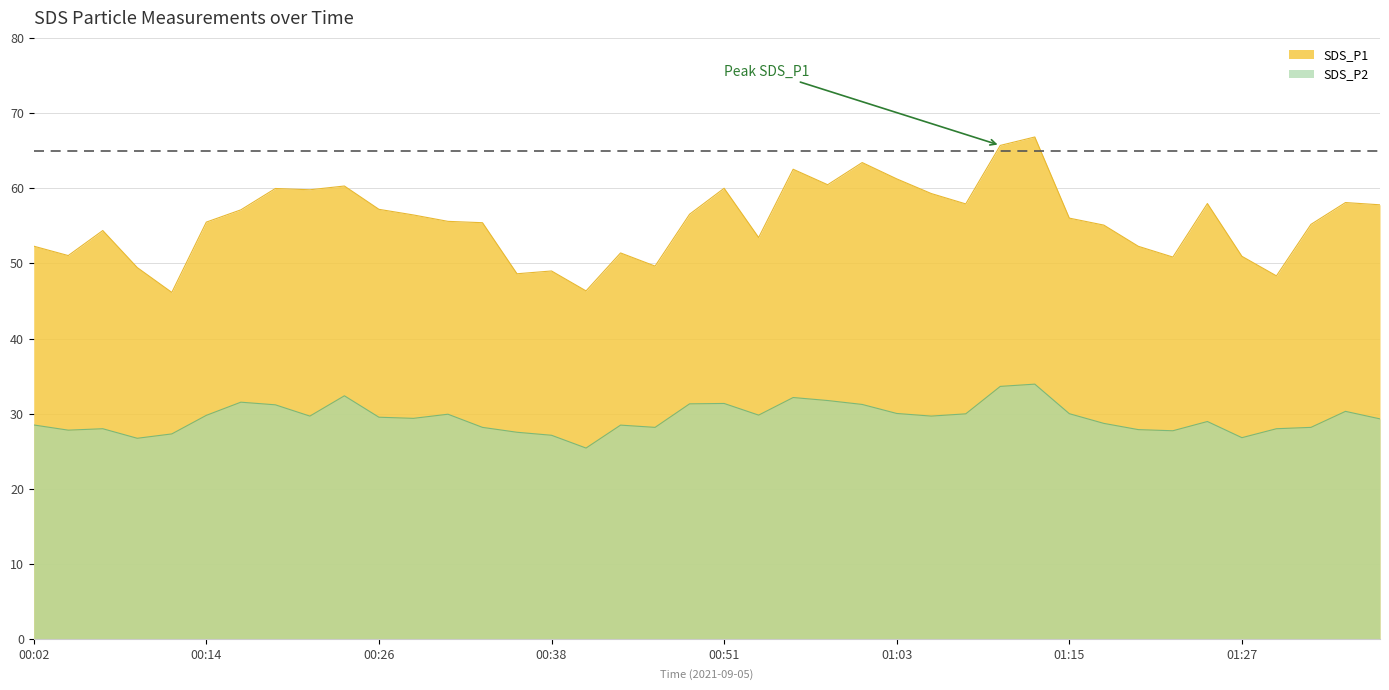

How many lines are shown in the chart?

2